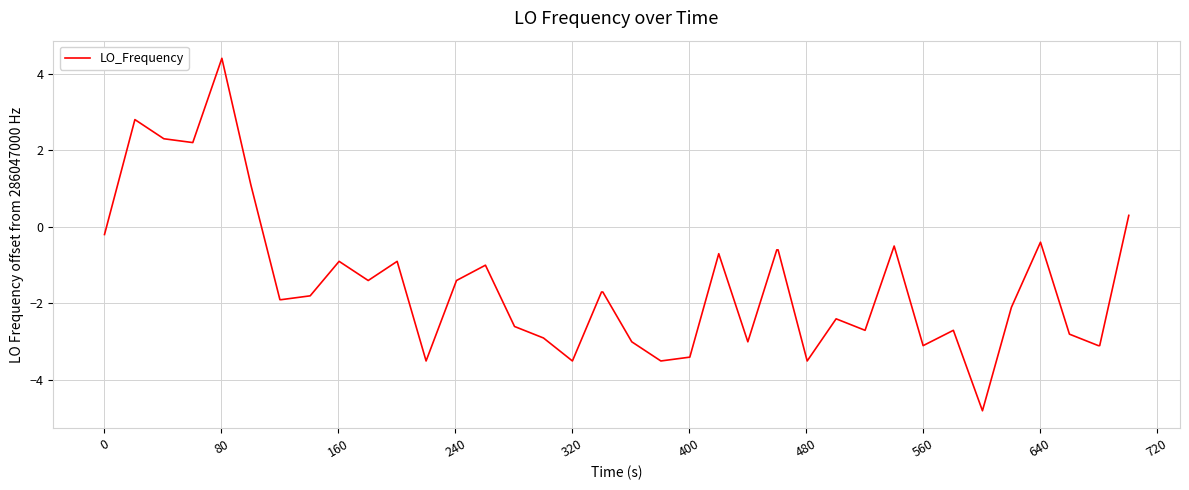

Reading left to right, what are all the values shown in this chart?

-0.2	2.8	2.3	2.2	4.4	1.1	-1.9	-1.9	-1.8	-0.9	-1.4	-0.9	-3.5	-1.4	-1.0	-2.6	-2.9	-3.5	-1.7	-1.7	-3.0	-3.5	-3.4	-0.7	-3.0	-0.6	-0.6	-3.5	-2.4	-2.7	-0.5	-3.1	-2.7	-4.8	-2.1	-0.4	-2.8	-3.1	-3.1	0.3